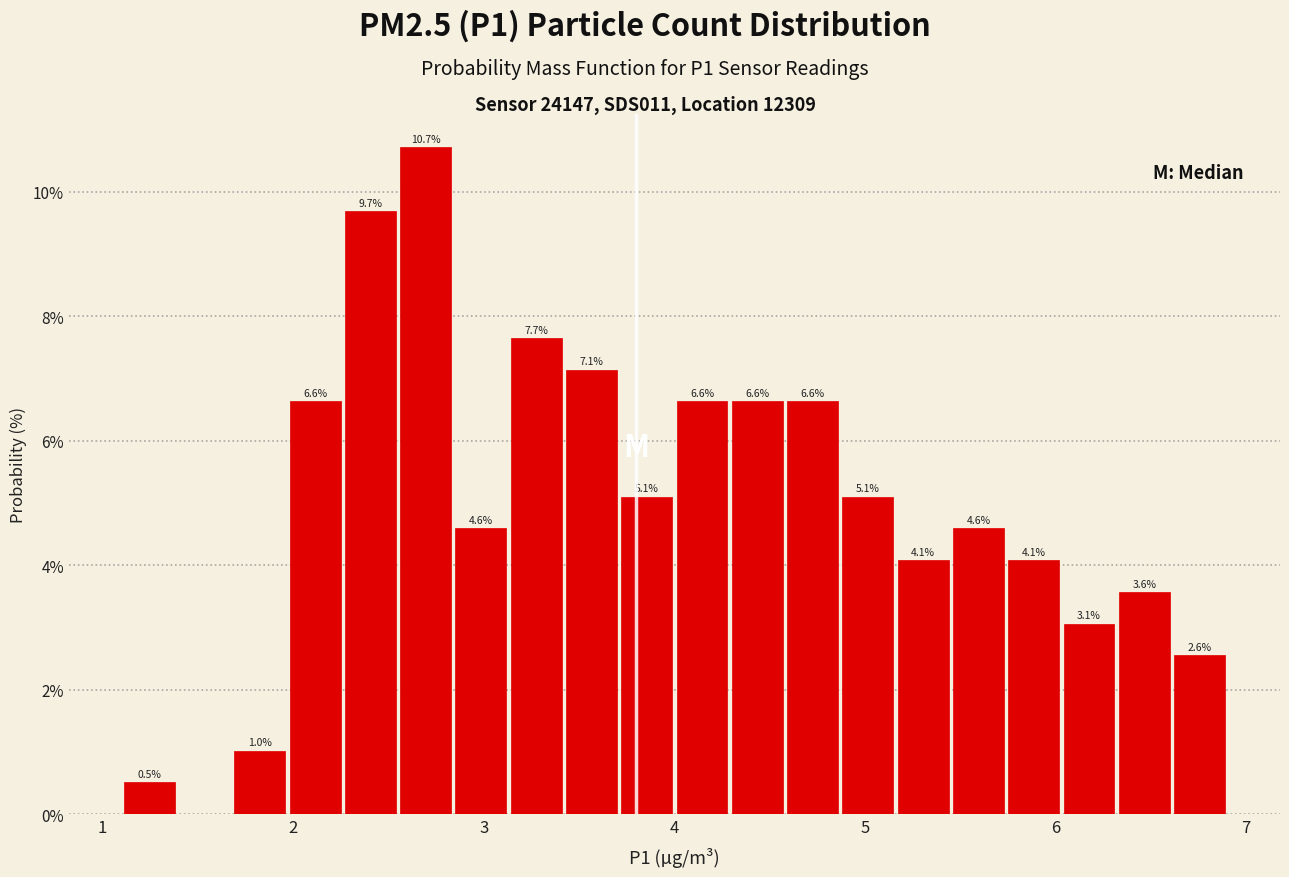

Read against the x-axis, roughly where is the centre of the tallest bar?

2.7